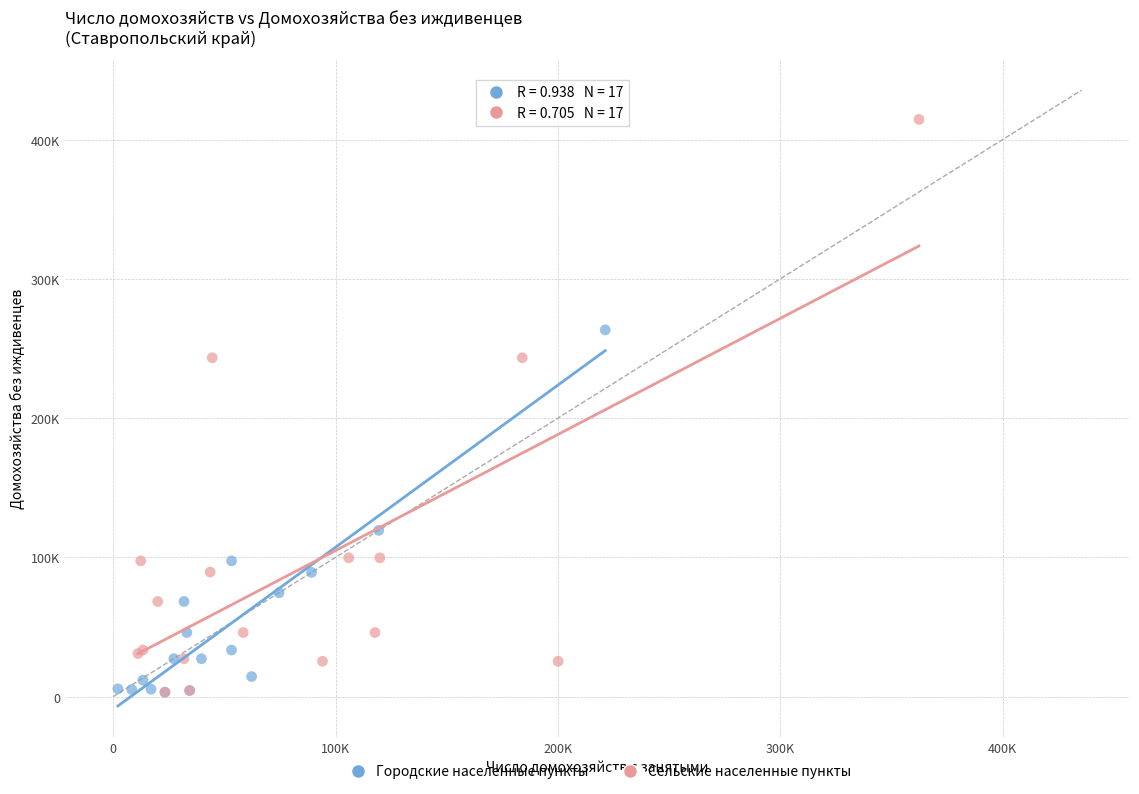

What are all the series names shown in the legend?

Городские населенные пункты, Сельские населенные пункты